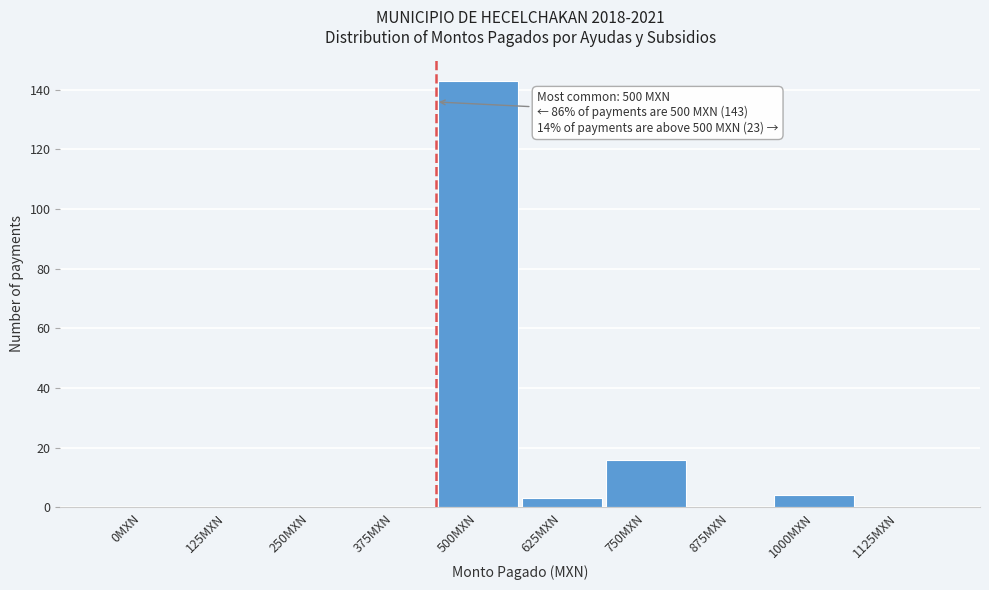

Reading left to right, extract all data points from this chart.

0MXN=0	125MXN=0	250MXN=0	375MXN=0	500MXN=143	625MXN=3	750MXN=16	875MXN=0	1000MXN=4	1125MXN=0